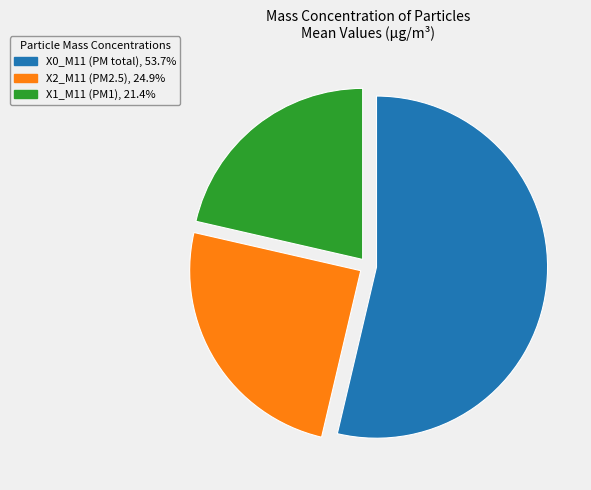

Does any single category account for the majority?

Yes